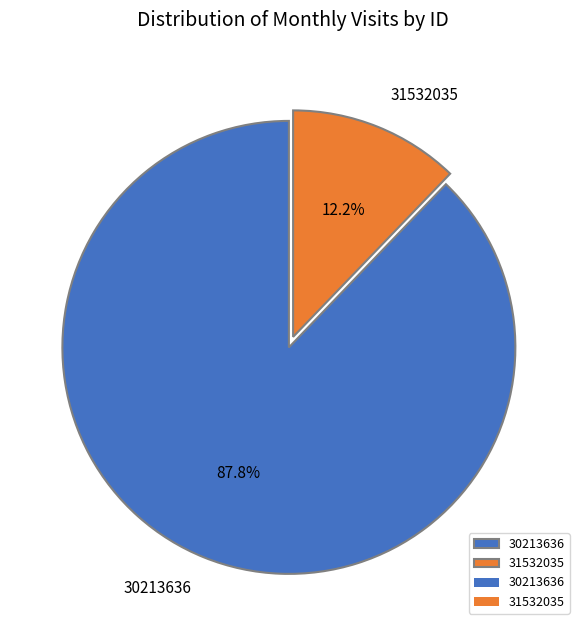

Which category has the biggest portion of the pie?

30213636